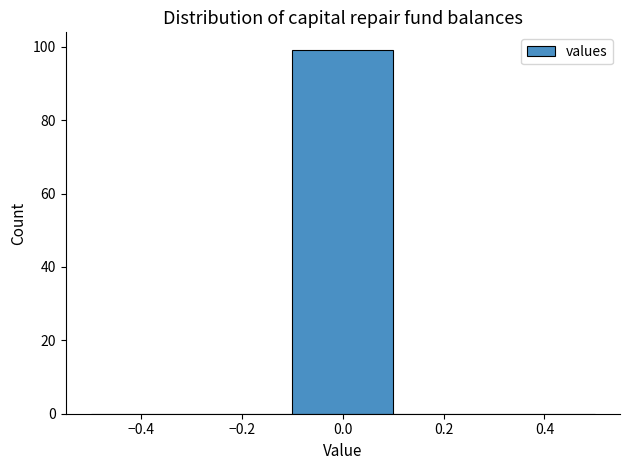

What is the height of the bar covering -0.1 to 0.1 on the x-axis? The values are not printed on the chart, so give them approximately, as read against the axis.

100